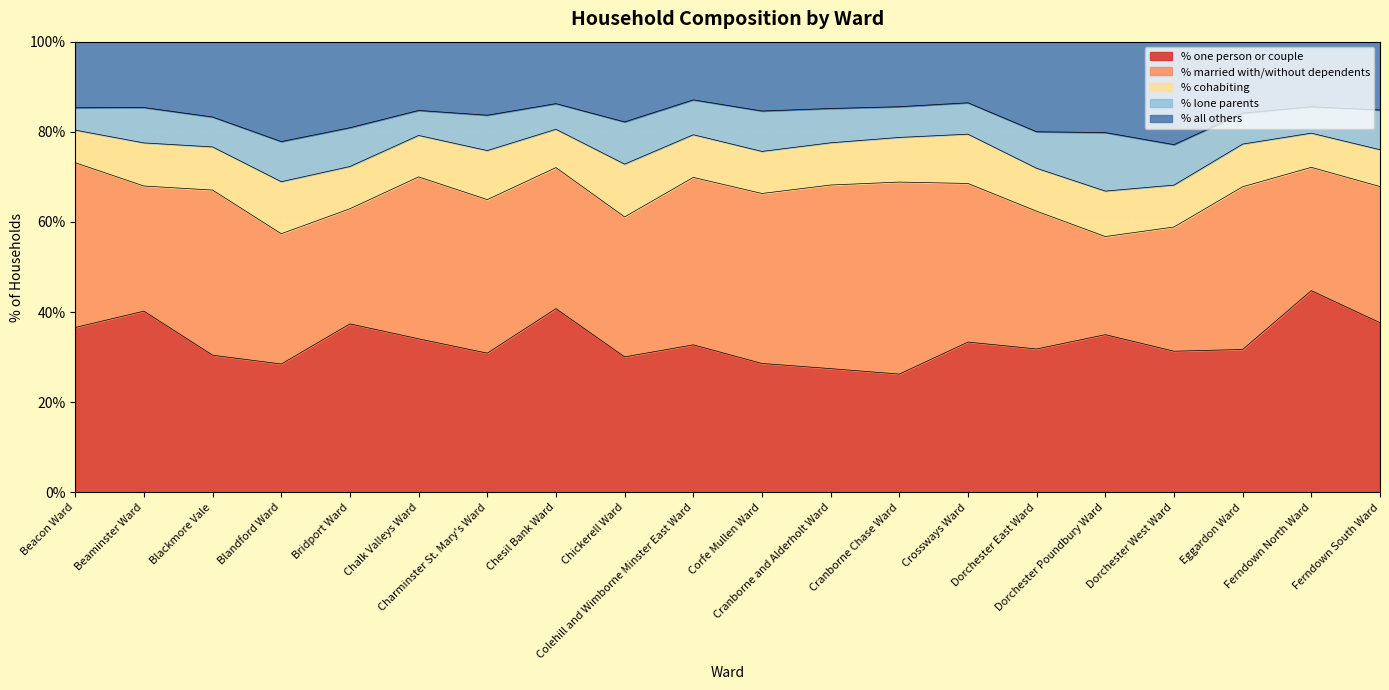

How many lines are shown in the chart?

5